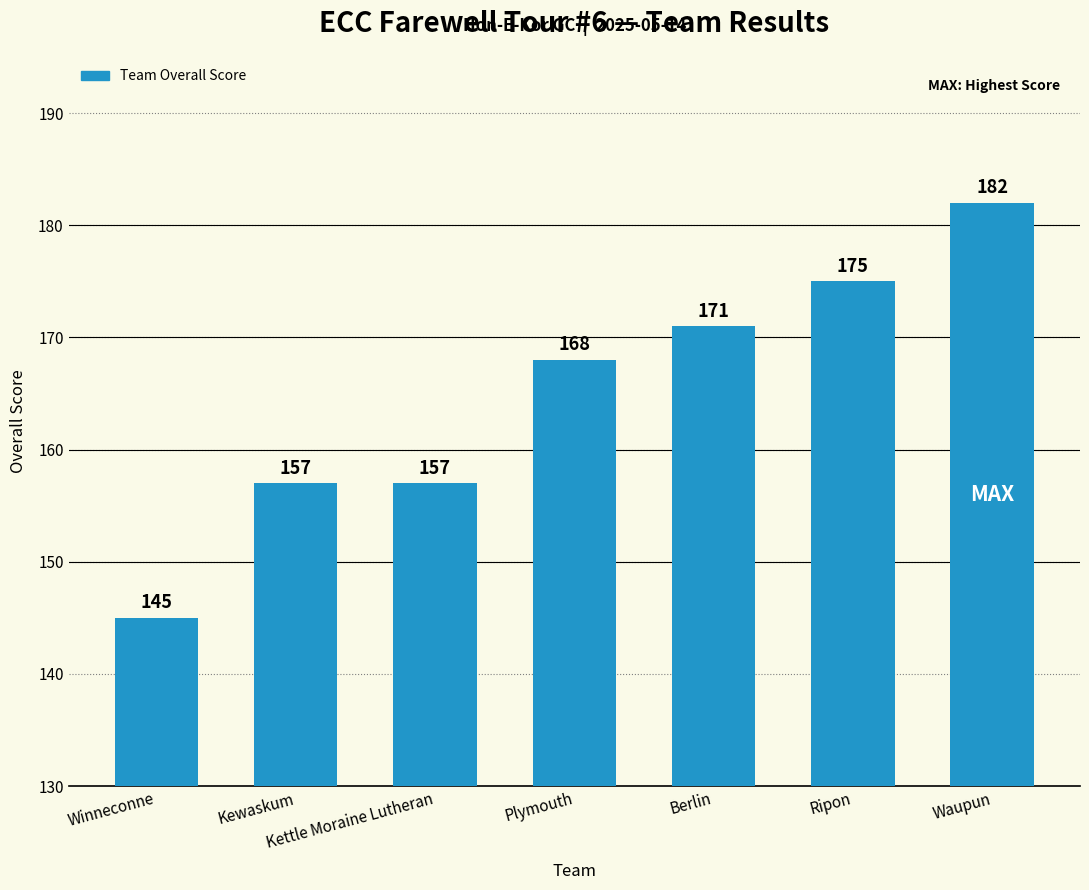

Reading left to right, what are all the values shown in this chart?

145	157	157	168	171	175	182